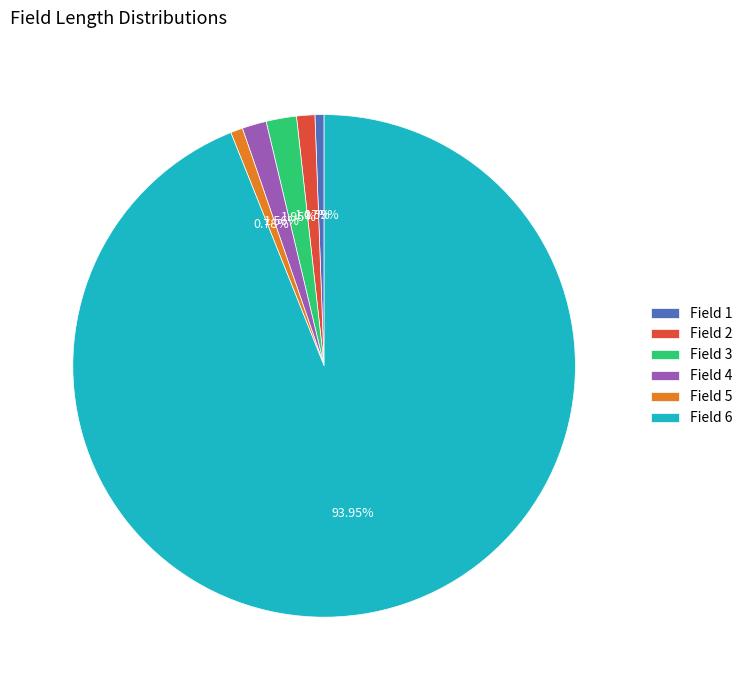

Which has a higher value, Field 4 or Field 6?

Field 6